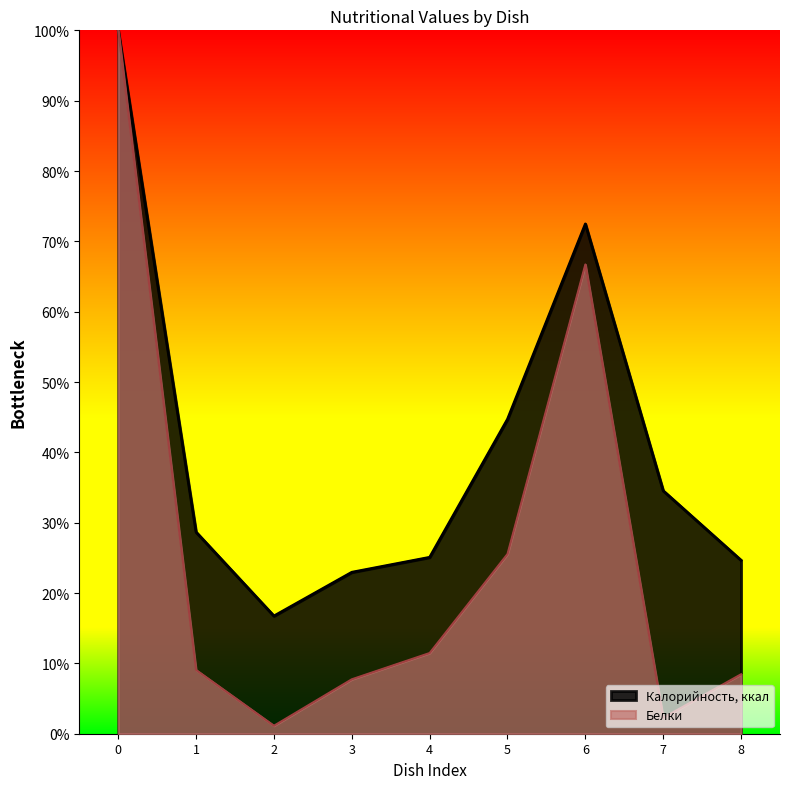

The value of Калорийность, ккал at 6 is 72.5. True or false?

True